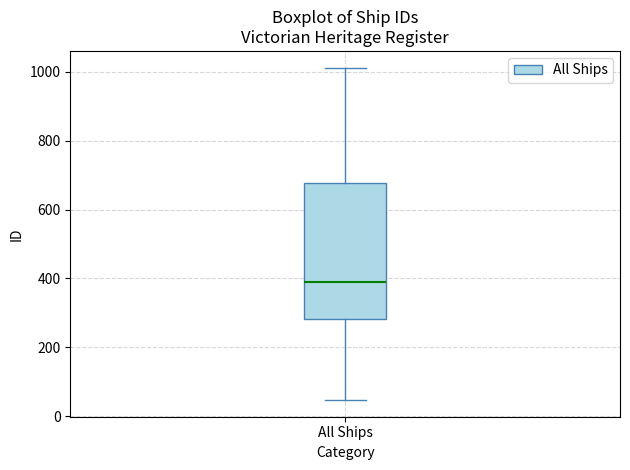

Where does the lower whisker of the box for All Ships end on the y-axis? The values are not printed on the chart, so give them approximately, as read against the axis.

40